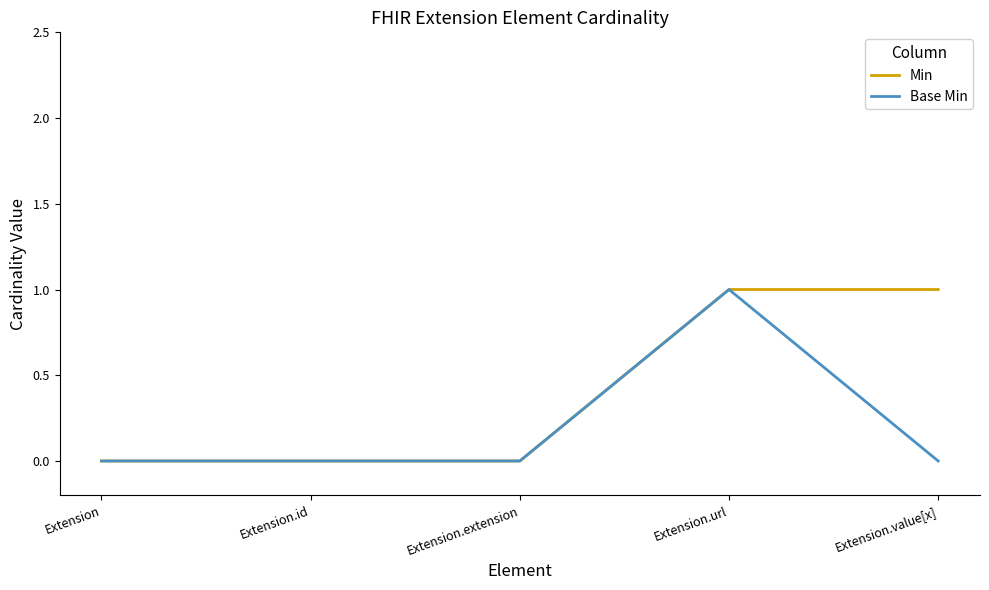

What are all the series names shown in the legend?

Min, Base Min